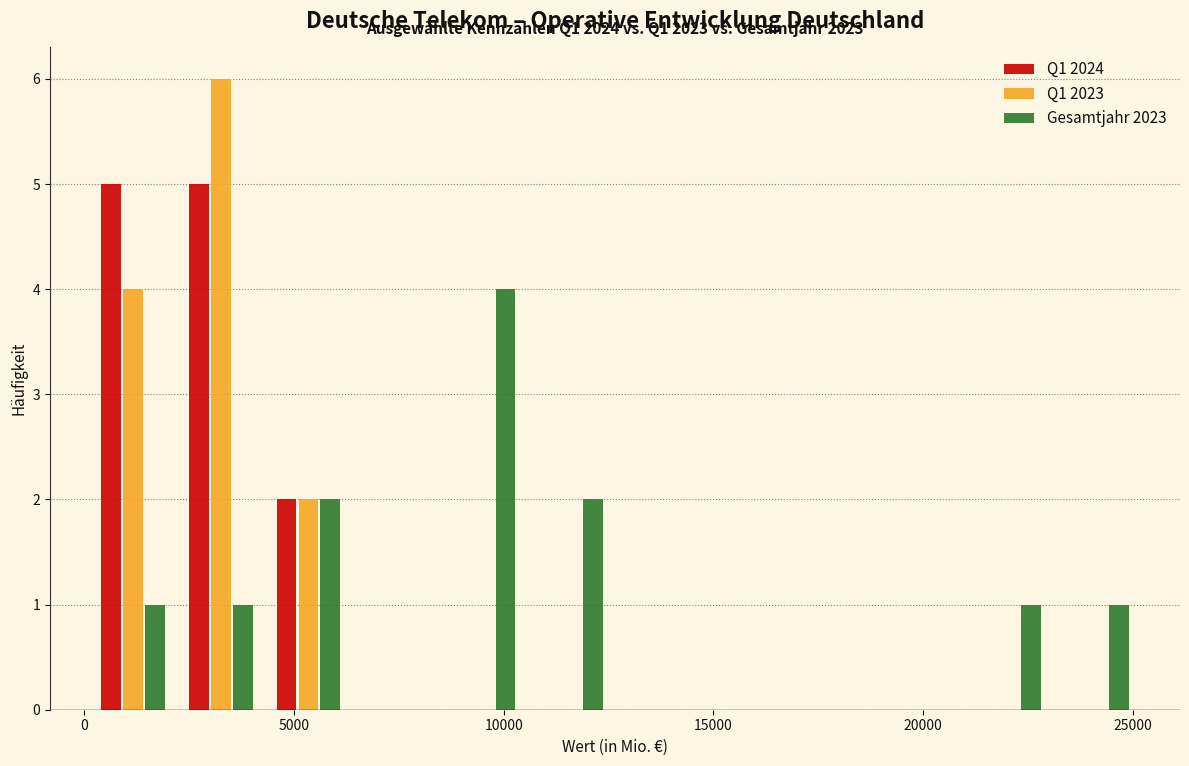

In the Gesamtjahr 2023 series, which range on the x-axis has the tallest bar?

8500 to 10500